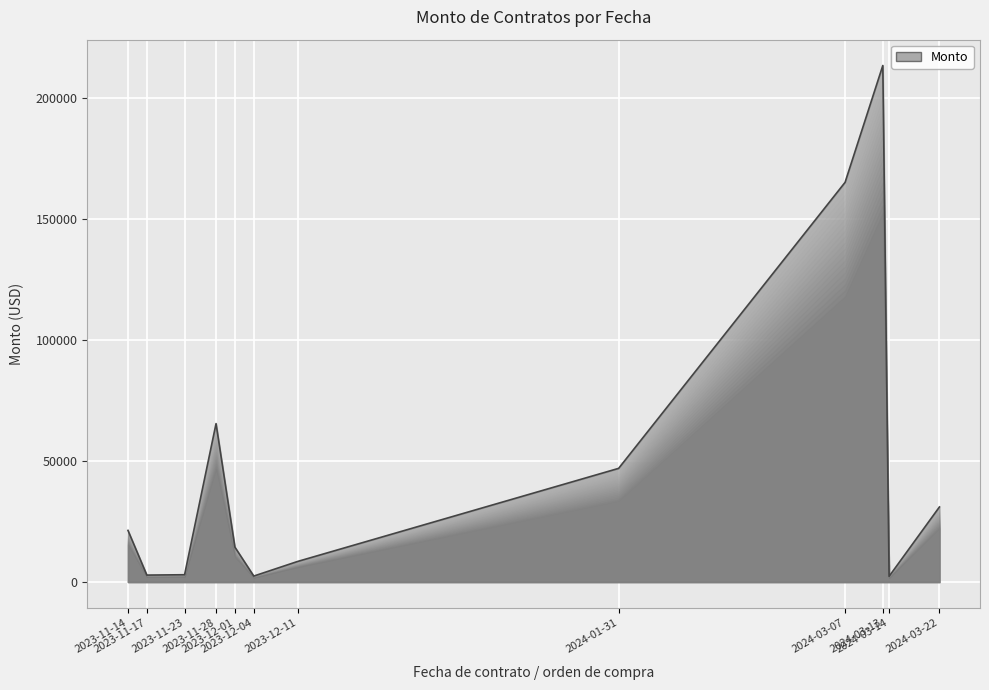

At which category does the chart reach its peak across all series?

2024-03-13